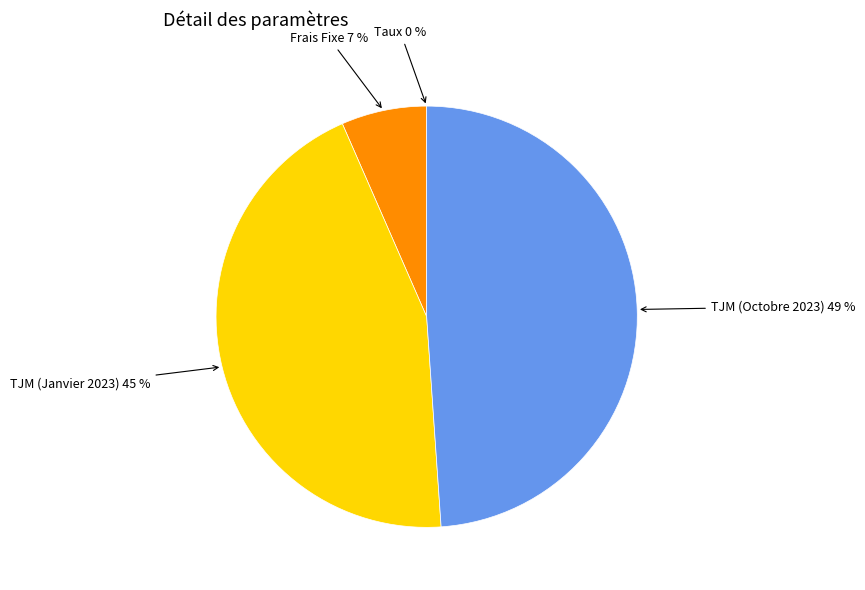

To the nearest percent, what is the difference between the largest and smallest slice percentages?

49%